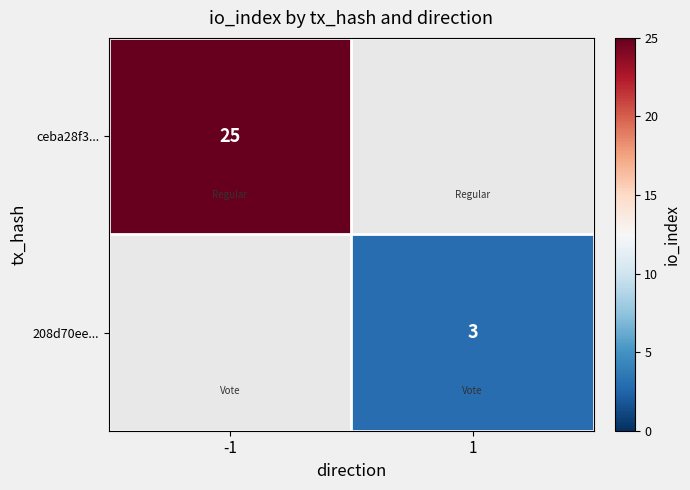

True or false: 208d70ee... has a value of 4 at 1.

False